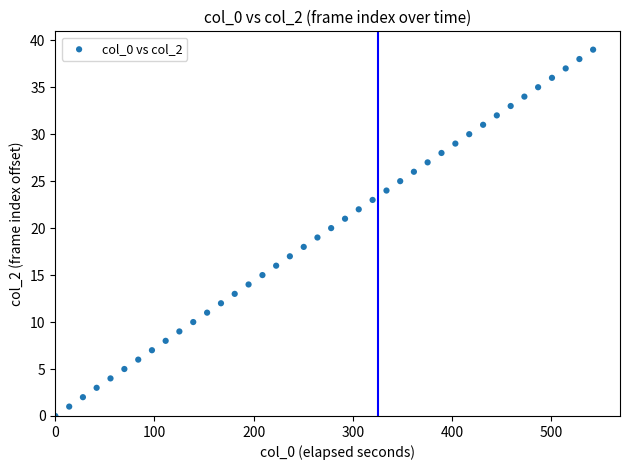

What is the range of Y values (max minus min)?

39